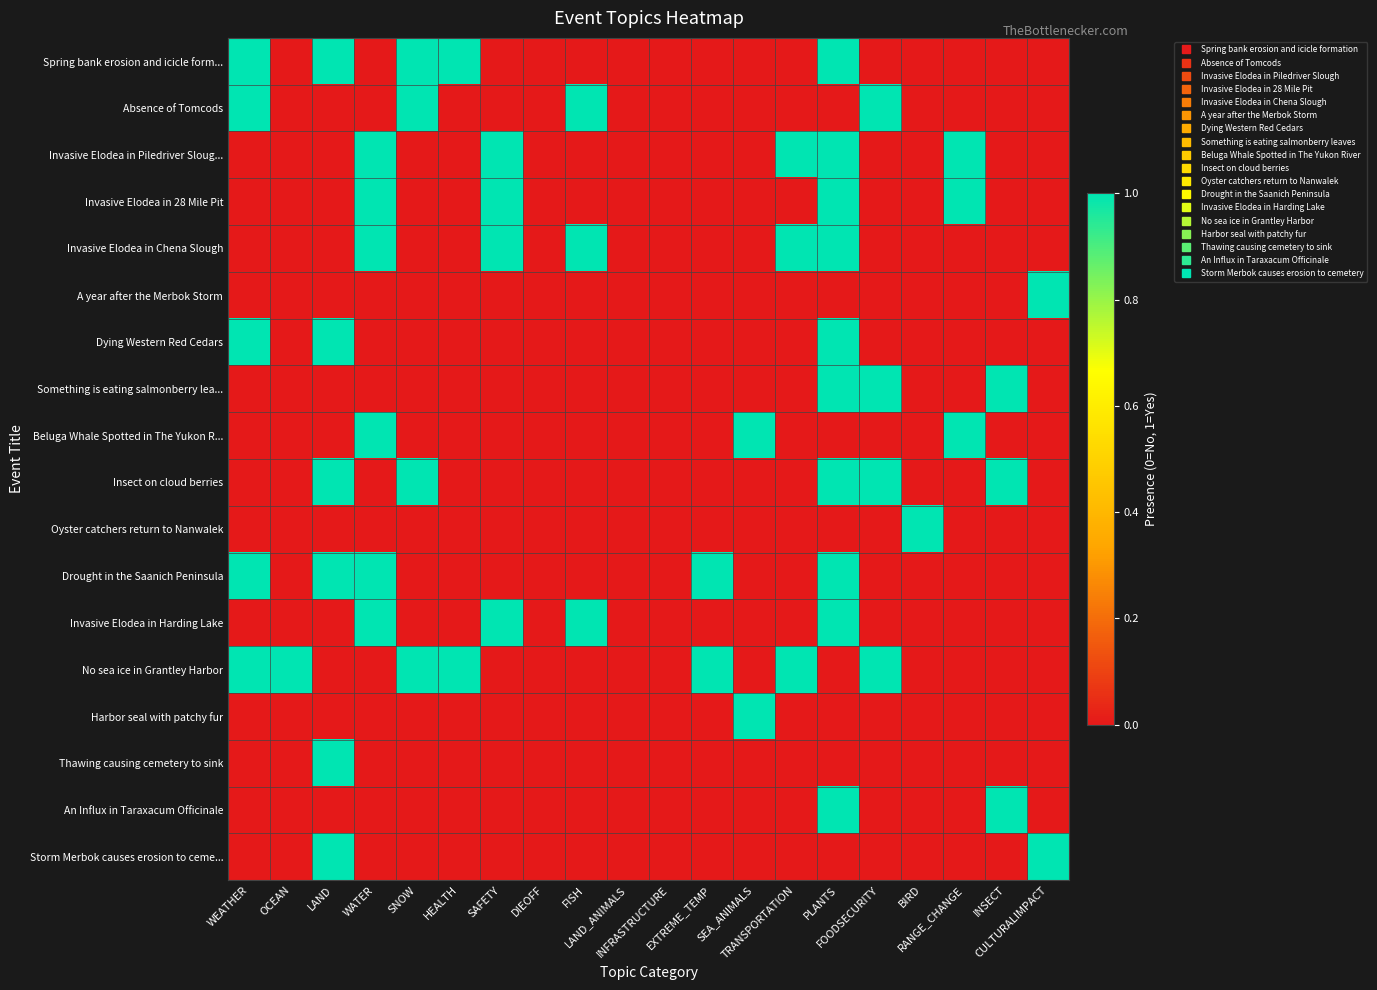

Count the number of data series in this chart.

18